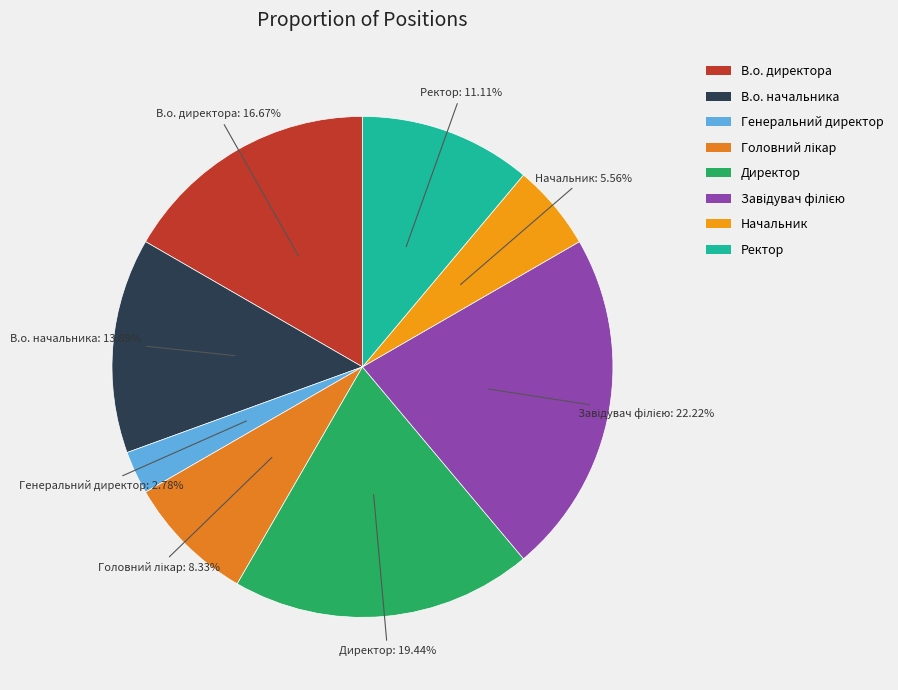

True or false: Ректор accounts for 11% of the total.

True